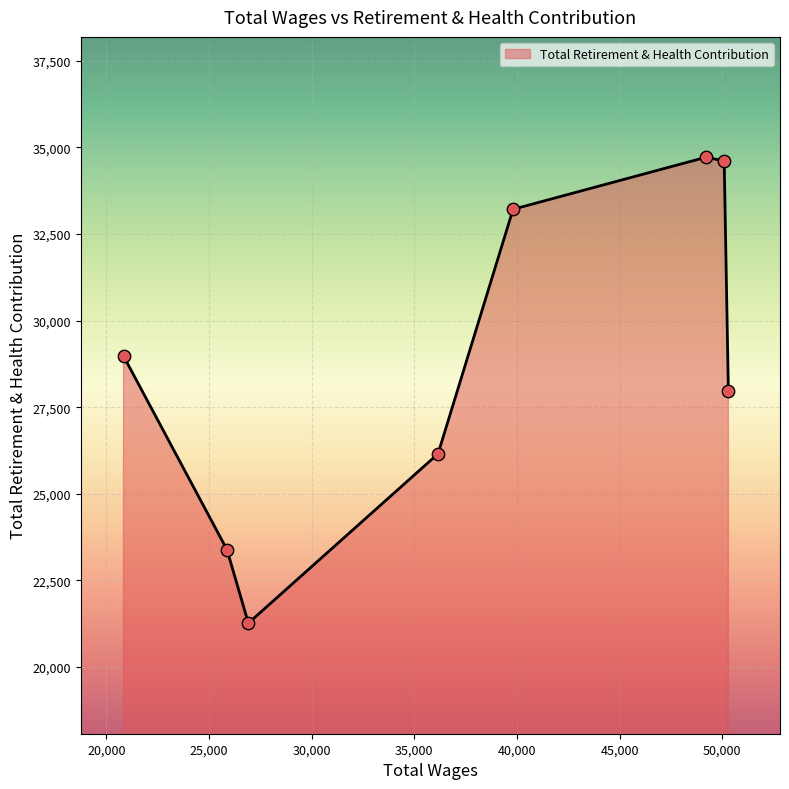

True or false: the data has more than 2 interior local peaks.

False